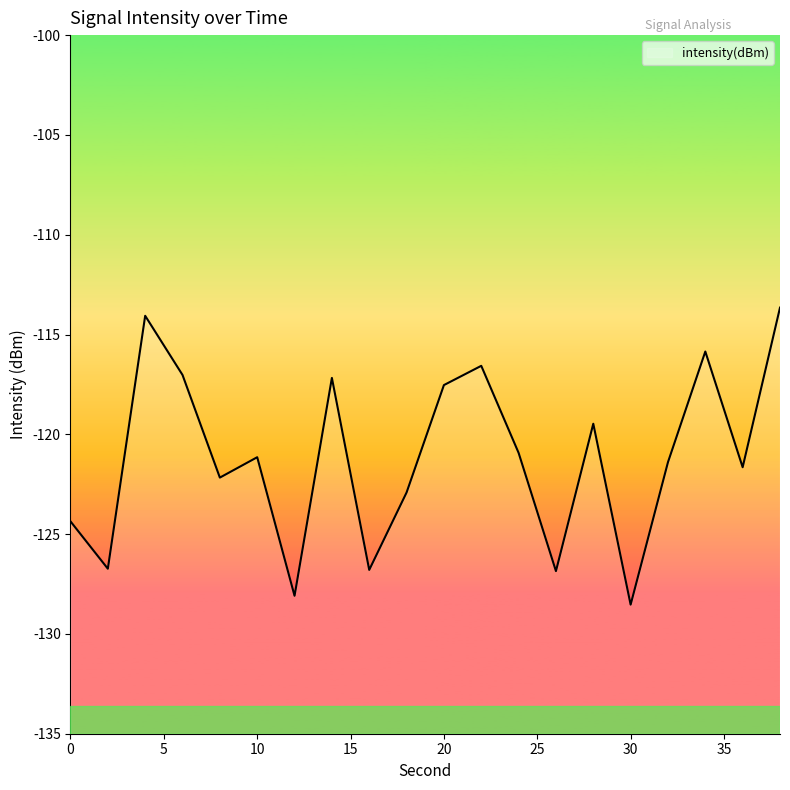

What is the greatest value displayed?

-113.7